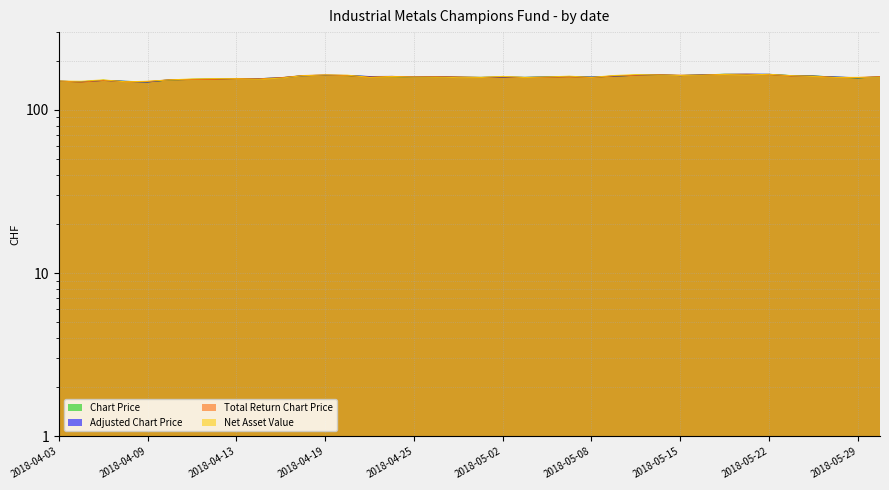

In Total Return Chart Price, how many points are higher than both neighbors (excluding endpoints)?

9